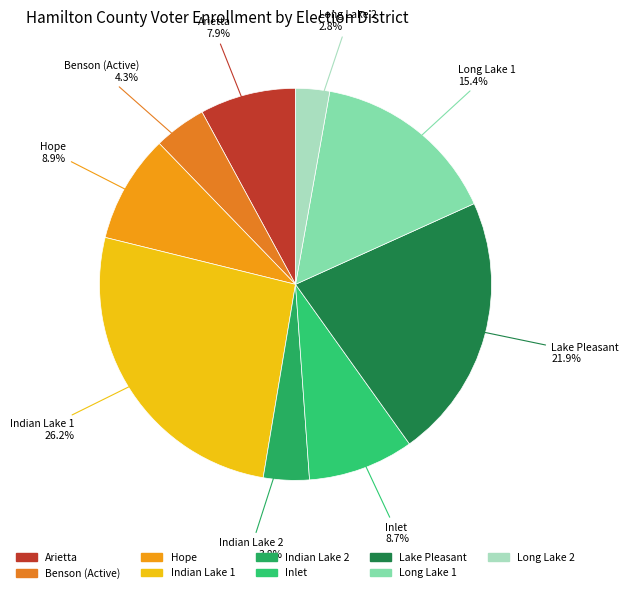

Which category has the smallest portion of the pie?

Long Lake 2